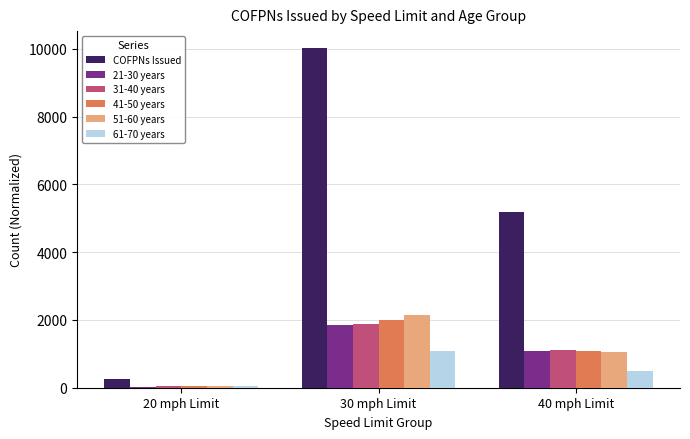

Reading left to right, what are all the values shown in this chart?

COFPNs Issued: 264	10021	5190
21-30 years: 36	1853	1096
31-40 years: 42	1886	1103
41-50 years: 52	2012	1081
51-60 years: 57	2140	1067
61-70 years: 42	1084	490